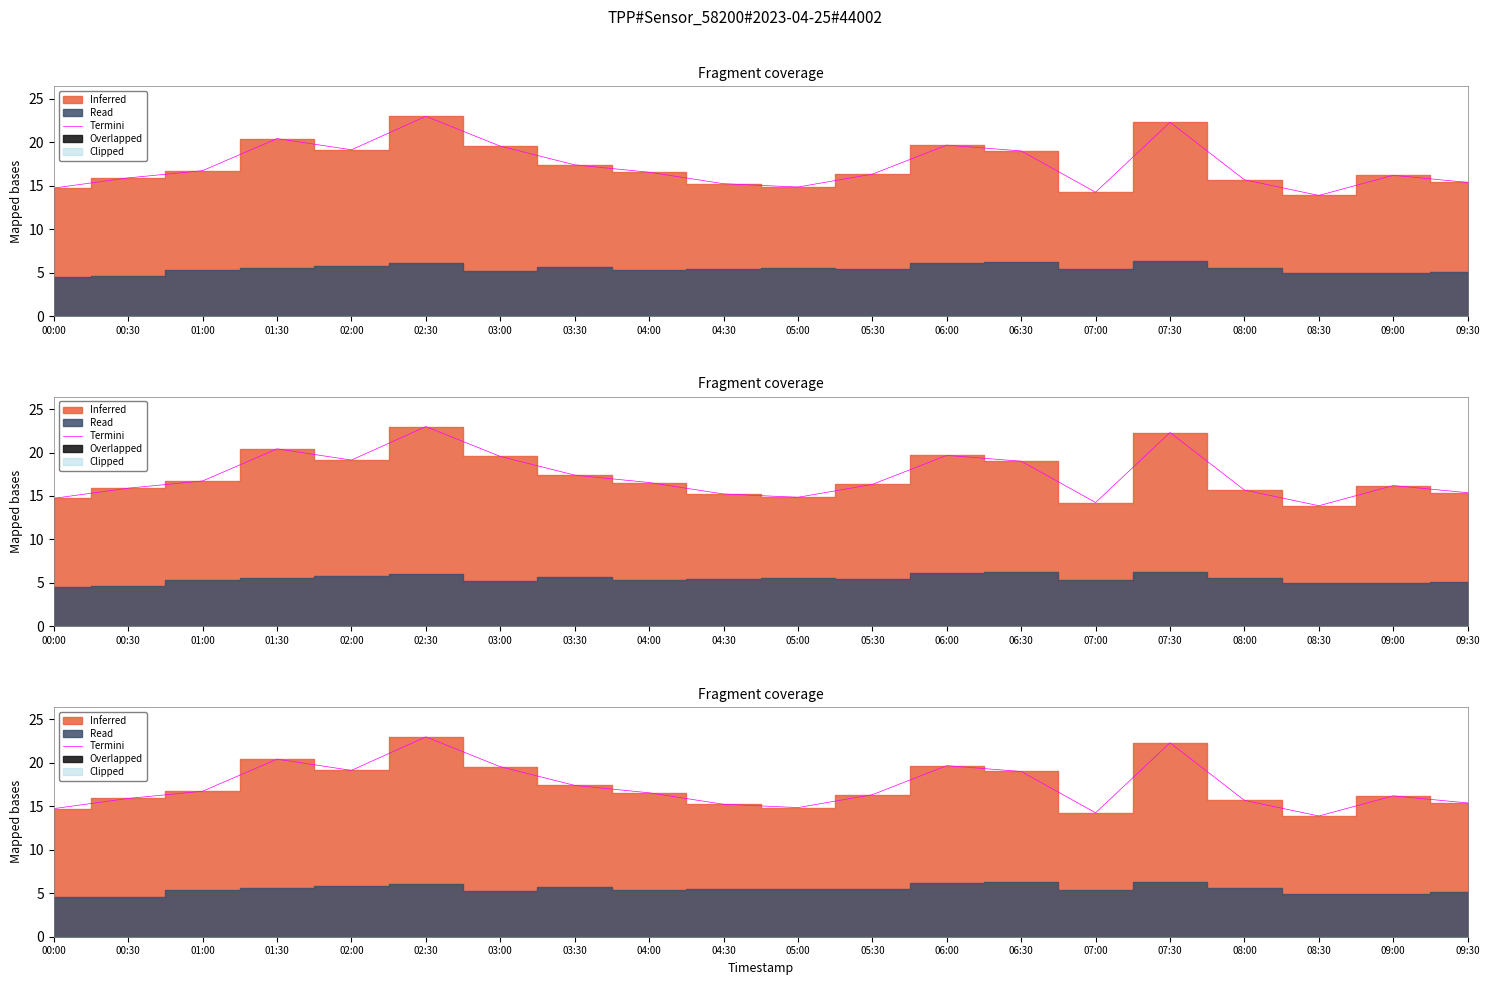

What is the maximum value shown in the chart?

23.0